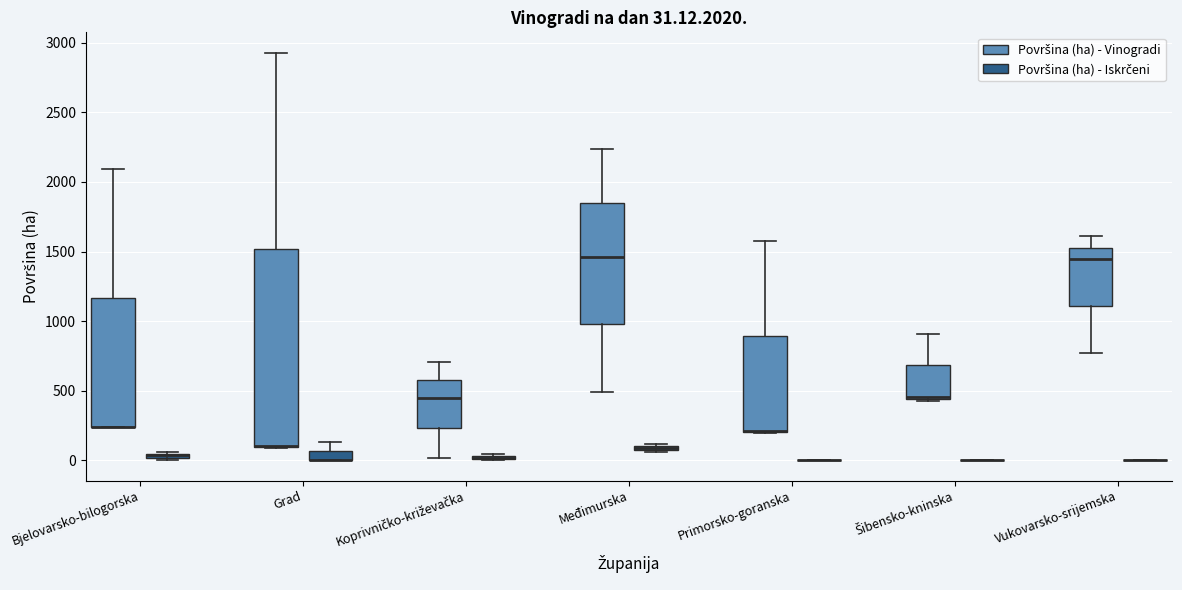

Which box is the tallest, from its lower edge to its upper edge?

Grad (Površina (ha) - Vinogradi)